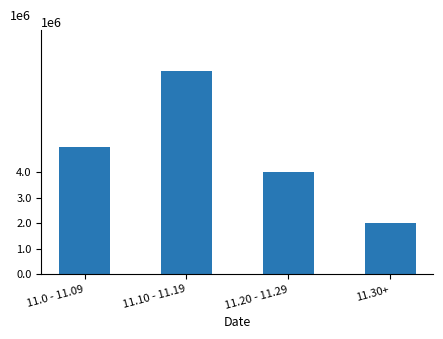

What is the minimum value shown in the chart?

2000000